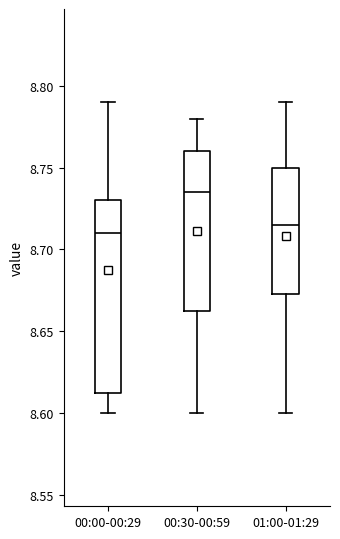

Where is the lower edge of the box for 00:00-00:29 on the y-axis? The values are not printed on the chart, so give them approximately, as read against the axis.

8.615